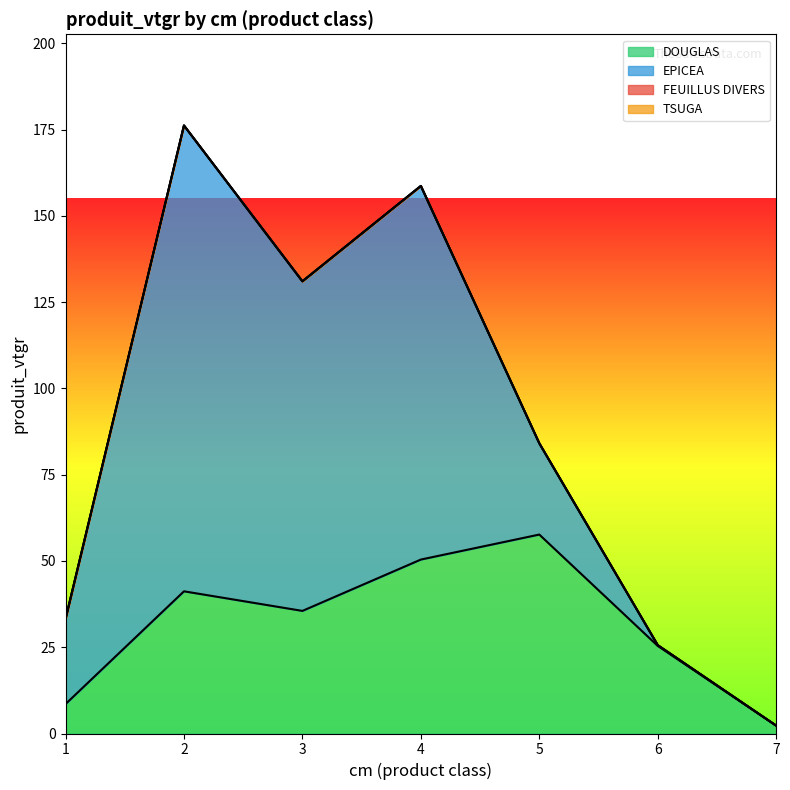

What is the value of the DOUGLAS point at the 7th from the left?

2.3